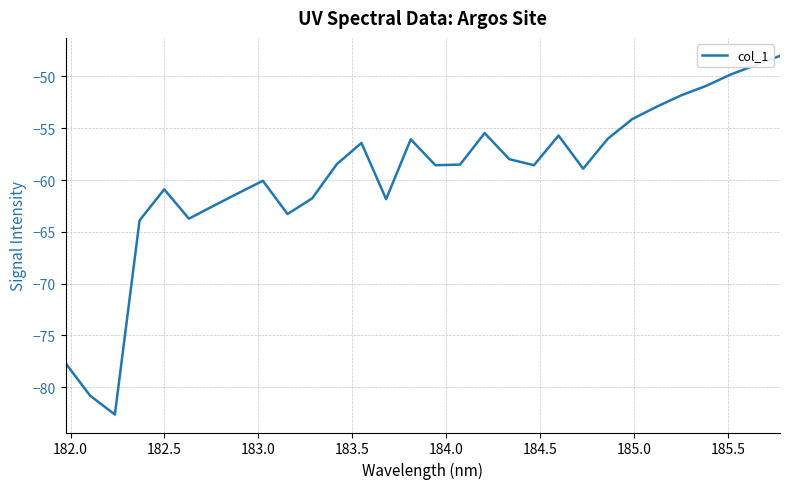

What is the minimum value shown in the chart?

-82.6